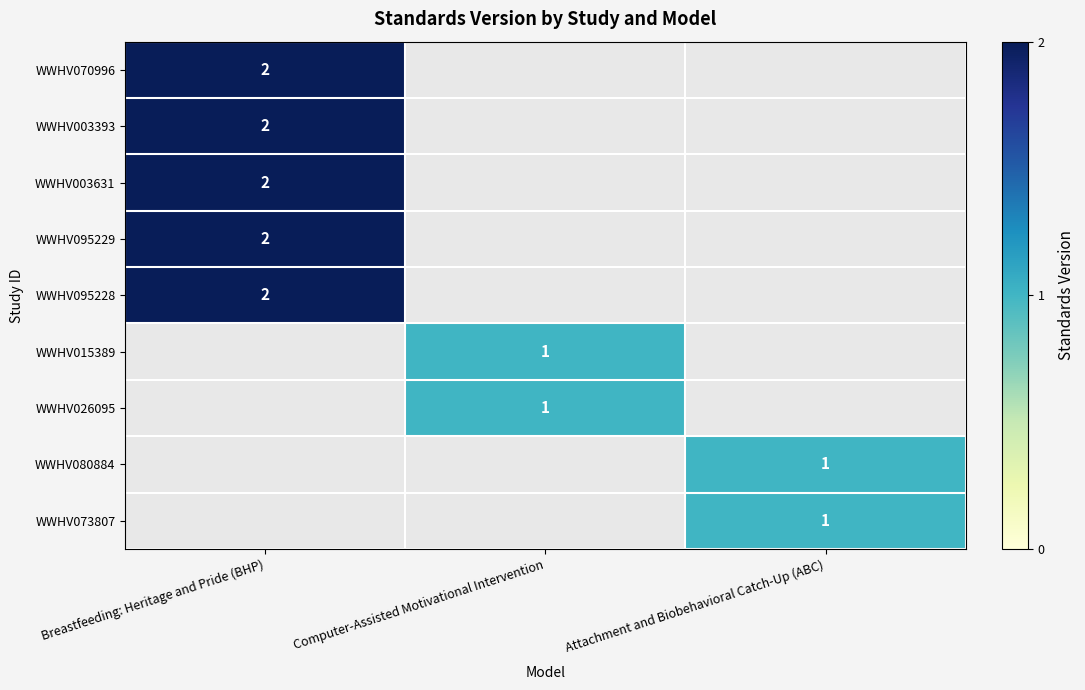

What is the greatest value displayed?

2